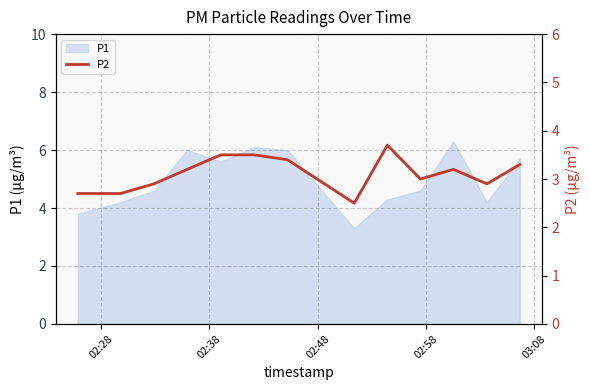

What is the minimum value for P1?

3.3